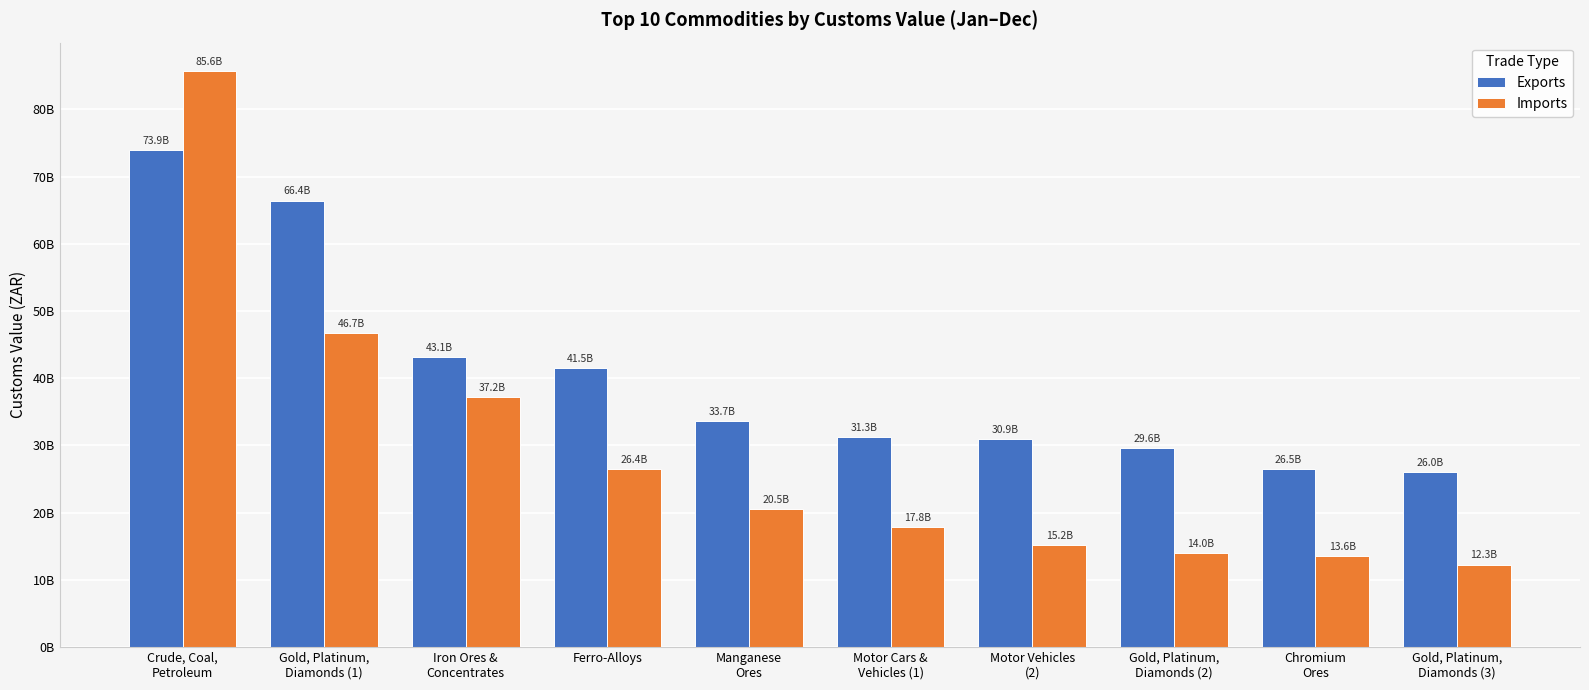

What is the label of the 3rd bar from the left?

Iron Ores &
Concentrates